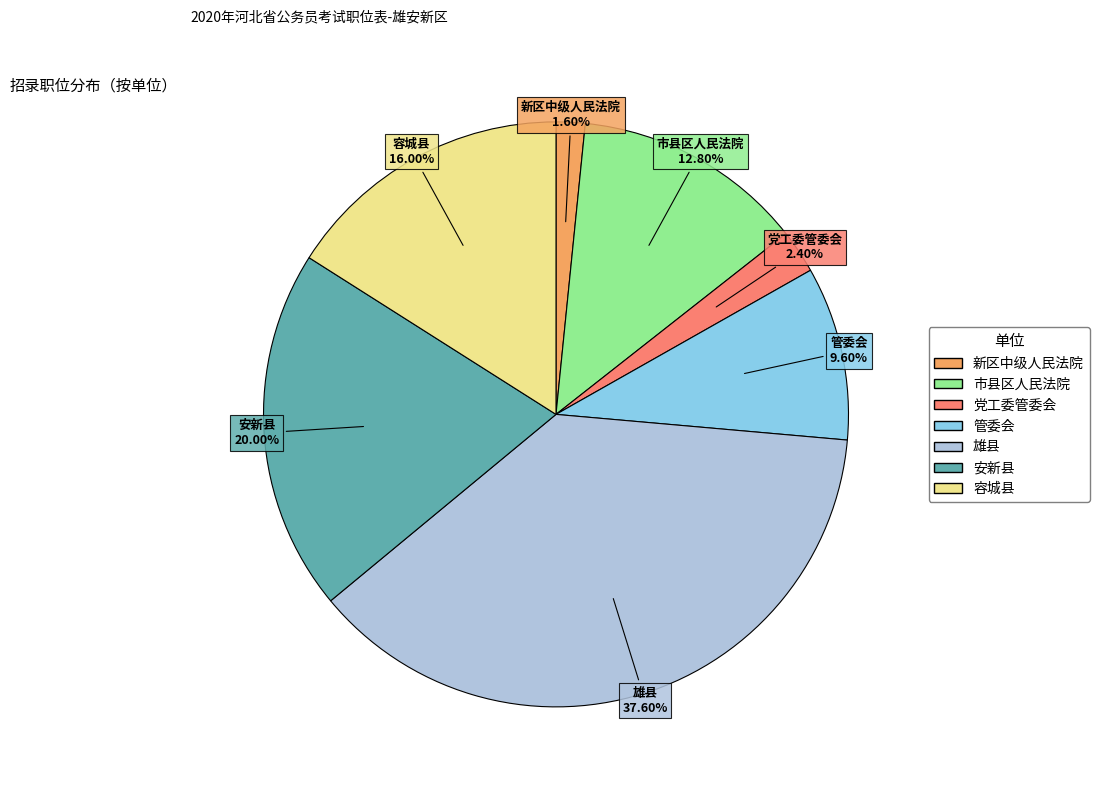

Count the number of slices in the pie.

7